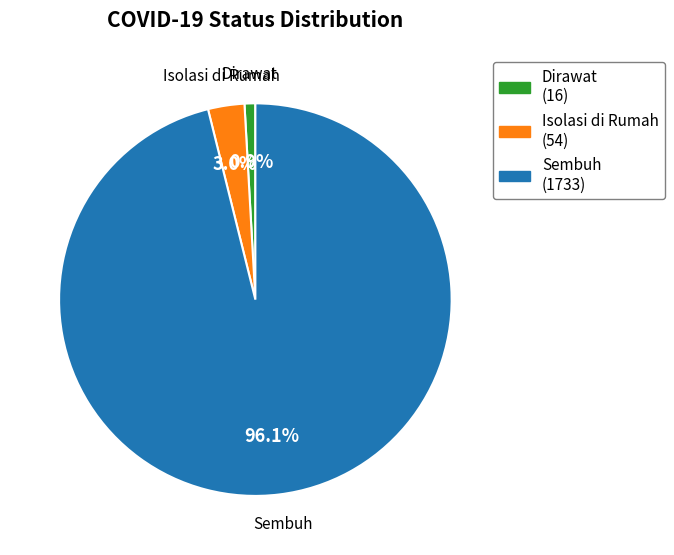

To the nearest percent, what is the difference between the largest and smallest slice percentages?

95%